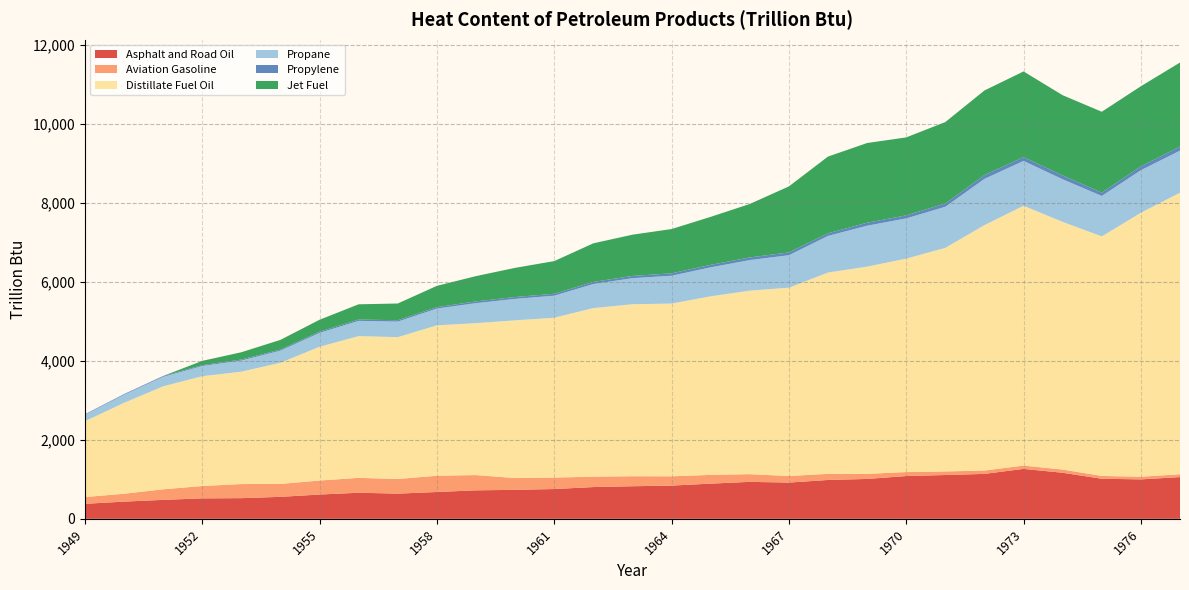

Reading left to right, extract all data points from this chart.

Asphalt and Road Oil: 379.5	435.1	479.6	517.3	523.0	556.0	614.8	659.8	637.7	678.8	721.0	733.8	753.6	803.5	824.6	840.8	890.3	935.6	917.2	983.7	1009.0	1082.5	1108.3	1136.9	1263.7	1165.4	1014.2	998.1	1056.4
Aviation Gasoline: 171.6	199.5	267.3	313.0	357.0	328.0	354.1	376.6	370.6	411.3	385.8	297.9	290.4	262.9	253.2	235.0	221.6	194.1	166.1	154.6	129.0	100.5	90.3	85.4	83.4	81.9	71.0	67.5	70.3
Distillate Fuel Oil: 1918.0	2300.2	2605.4	2778.4	2843.0	3066.0	3385.1	3587.4	3588.7	3806.2	3844.4	3991.7	4044.6	4266.3	4352.8	4371.2	4519.1	4644.7	4765.7	5094.2	5244.0	5401.0	5657.9	6210.1	6574.8	6267.2	6061.3	6679.5	7125.9
Propane: 162.9	204.1	241.7	258.6	283.3	306.7	352.3	385.6	394.9	424.2	507.4	542.6	558.4	609.9	659.4	704.5	733.2	773.4	822.3	926.9	1035.8	1018.9	1040.8	1170.7	1135.4	1078.5	1024.1	1077.9	1065.0
Propylene: 14.0	17.6	20.8	22.2	24.4	26.4	30.3	33.2	34.0	36.5	43.6	46.7	48.0	52.5	56.7	60.6	63.1	66.5	70.7	67.1	75.6	77.0	82.5	96.0	97.1	96.5	83.9	98.4	103.0
Jet Fuel: 0.0	0.0	0.0	107.8	184.7	245.5	301.4	386.4	423.1	538.7	640.0	738.5	826.8	976.9	1043.7	1120.8	1214.5	1353.7	1670.2	1941.1	2016.8	1972.7	2060.8	2140.8	2167.2	2030.4	2047.1	2026.0	2126.5